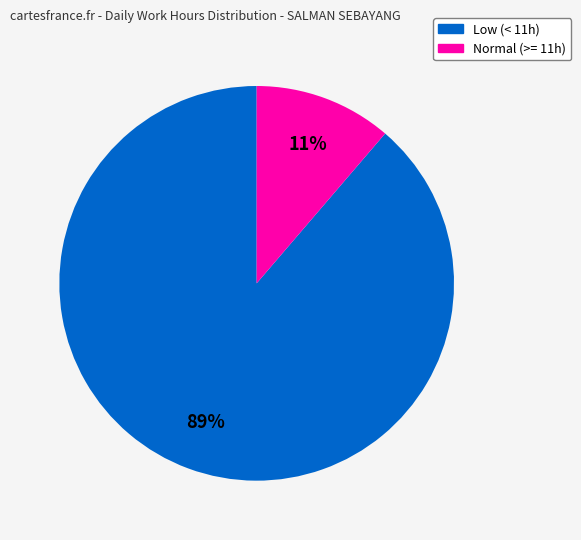

Is there any slice that represents more than half of the pie?

Yes